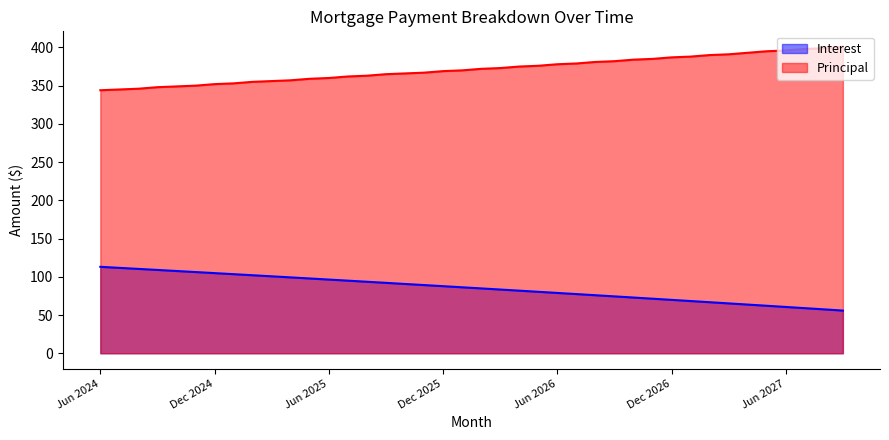

Reading right to left, extract all data points from this chart.

Interest: 55.8	57.4	59.0	60.5	62.1	63.6	65.2	66.8	68.3	69.8	71.3	72.9	74.4	75.9	77.4	78.9	80.4	81.8	83.3	84.8	86.3	87.7	89.2	90.6	92.1	93.5	94.9	96.4	97.8	99.2	100.6	102.0	103.4	104.8	106.2	107.6	109.0	110.3	111.7	113.0
Principal: 401.0	399.0	398.0	396.0	395.0	393.0	391.0	390.0	388.0	387.0	385.0	384.0	382.0	381.0	379.0	378.0	376.0	375.0	373.0	372.0	370.0	369.0	367.0	366.0	365.0	363.0	362.0	360.0	359.0	357.0	356.0	355.0	353.0	352.0	350.0	349.0	348.0	346.0	345.0	344.0